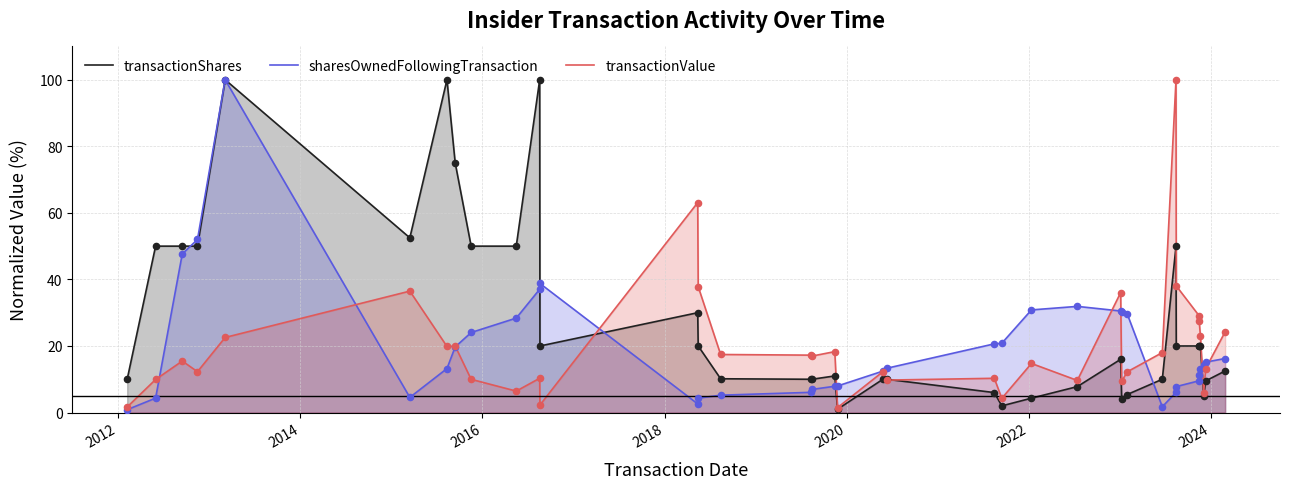

Which series has the largest total across all categories?

transactionShares